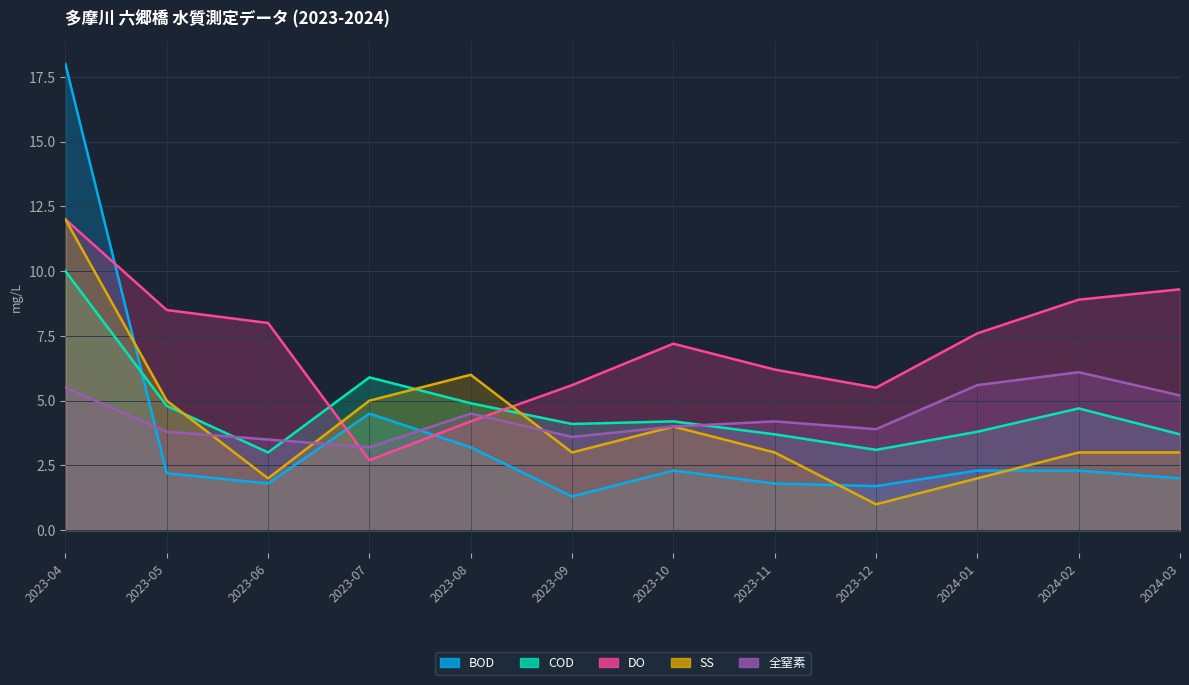

Reading left to right, what are all the values shown in this chart?

BOD: 18.0	2.2	1.8	4.5	3.2	1.3	2.3	1.8	1.7	2.3	2.3	2.0
COD: 10.0	4.8	3.0	5.9	4.9	4.1	4.2	3.7	3.1	3.8	4.7	3.7
DO: 12.0	8.5	8.0	2.7	4.2	5.6	7.2	6.2	5.5	7.6	8.9	9.3
SS: 12.0	5.0	2.0	5.0	6.0	3.0	4.0	3.0	1.0	2.0	3.0	3.0
全窒素: 5.5	3.8	3.5	3.2	4.5	3.6	4.0	4.2	3.9	5.6	6.1	5.2